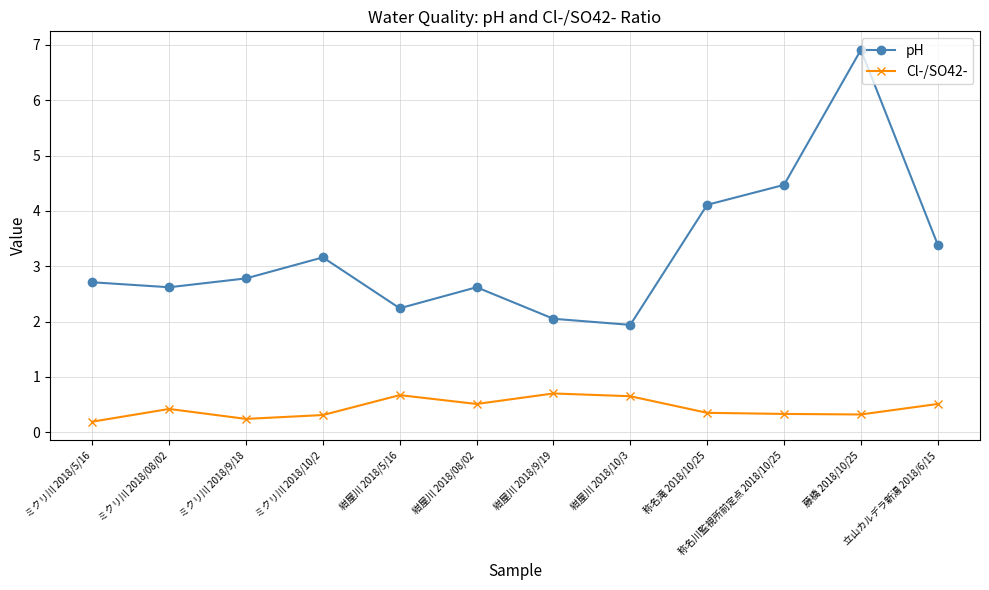

What is the label of the 6th point from the left?

紺屋川 2018/08/02